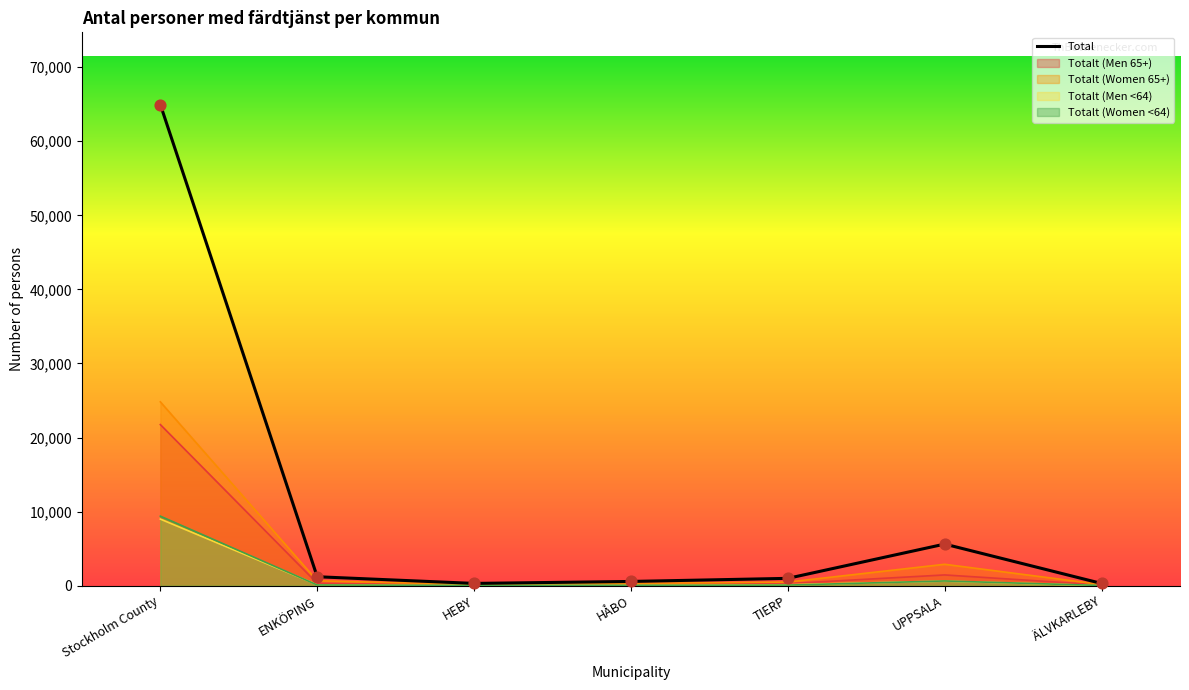

Approximately how many times larger is the value at HÅBO compared to TIERP?

0.6